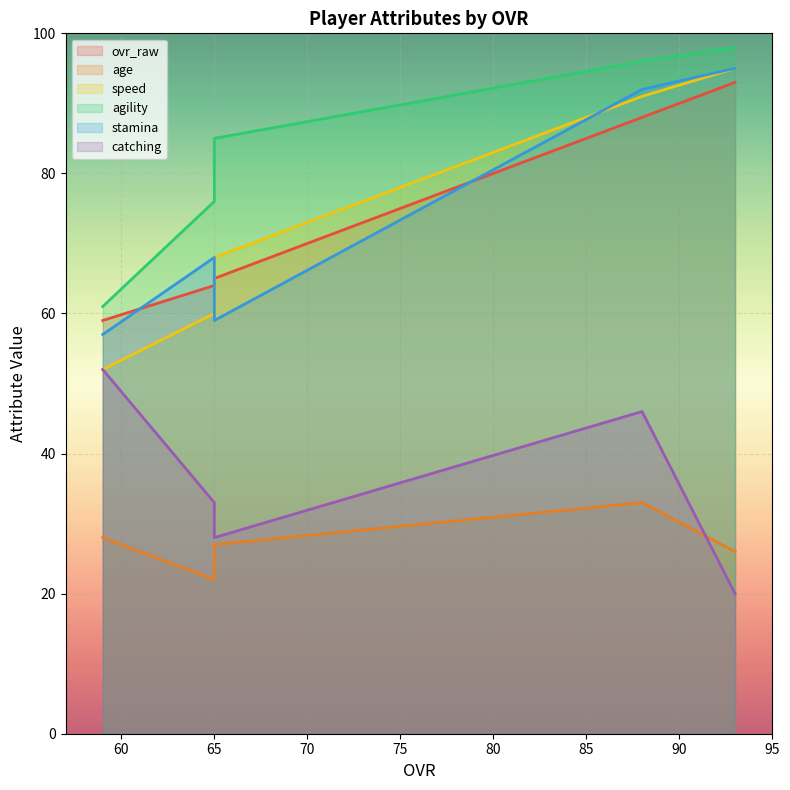

True or false: ovr_raw and speed intersect in this chart.

True